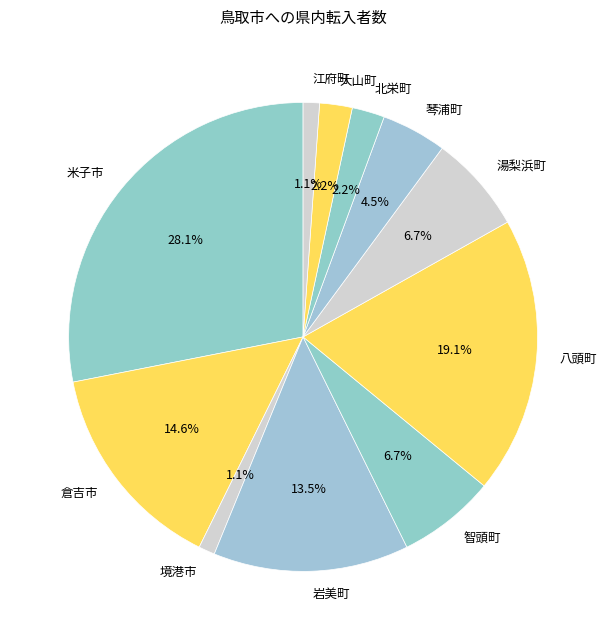

Does 江府町 account for over 50% of the chart?

No